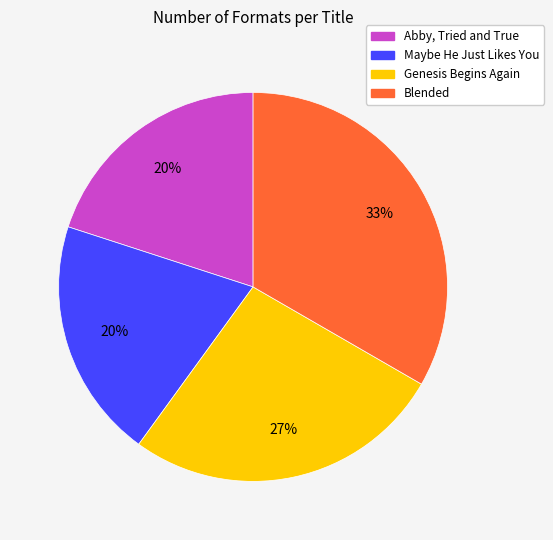

What is the largest slice in the pie chart?

Blended